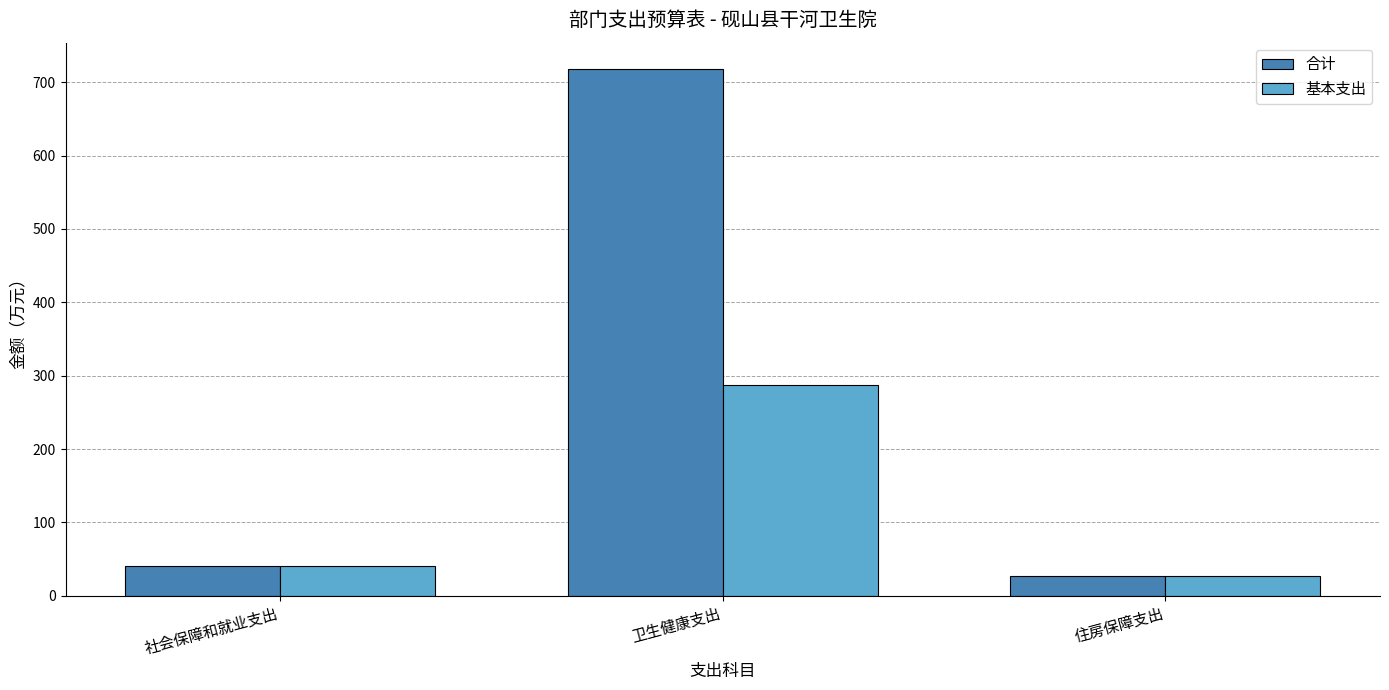

Which series has the largest range (max minus min)?

合计